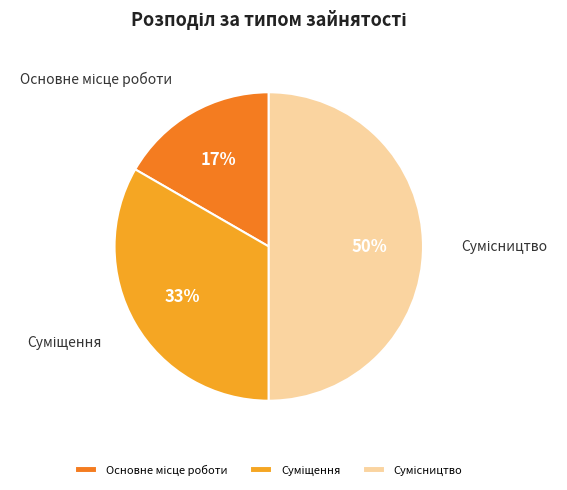

The Основне місце роботи slice represents 17% of the pie. True or false?

True